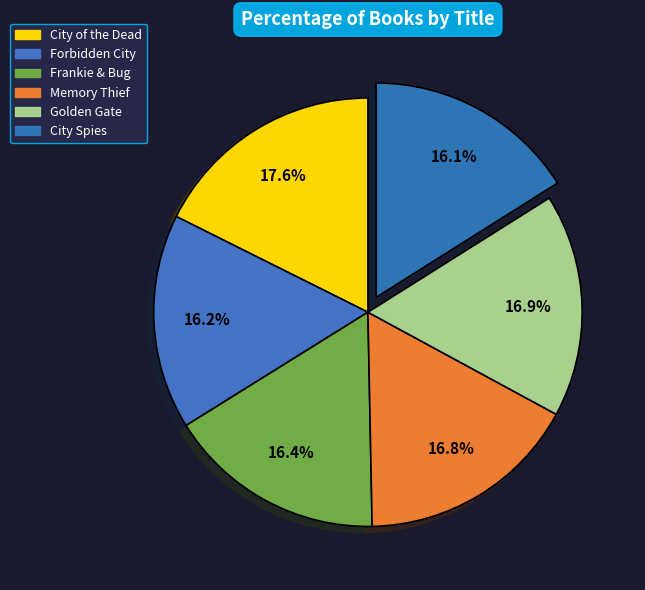

Combined, do Frankie & Bug and Golden Gate account for over 50%?

No